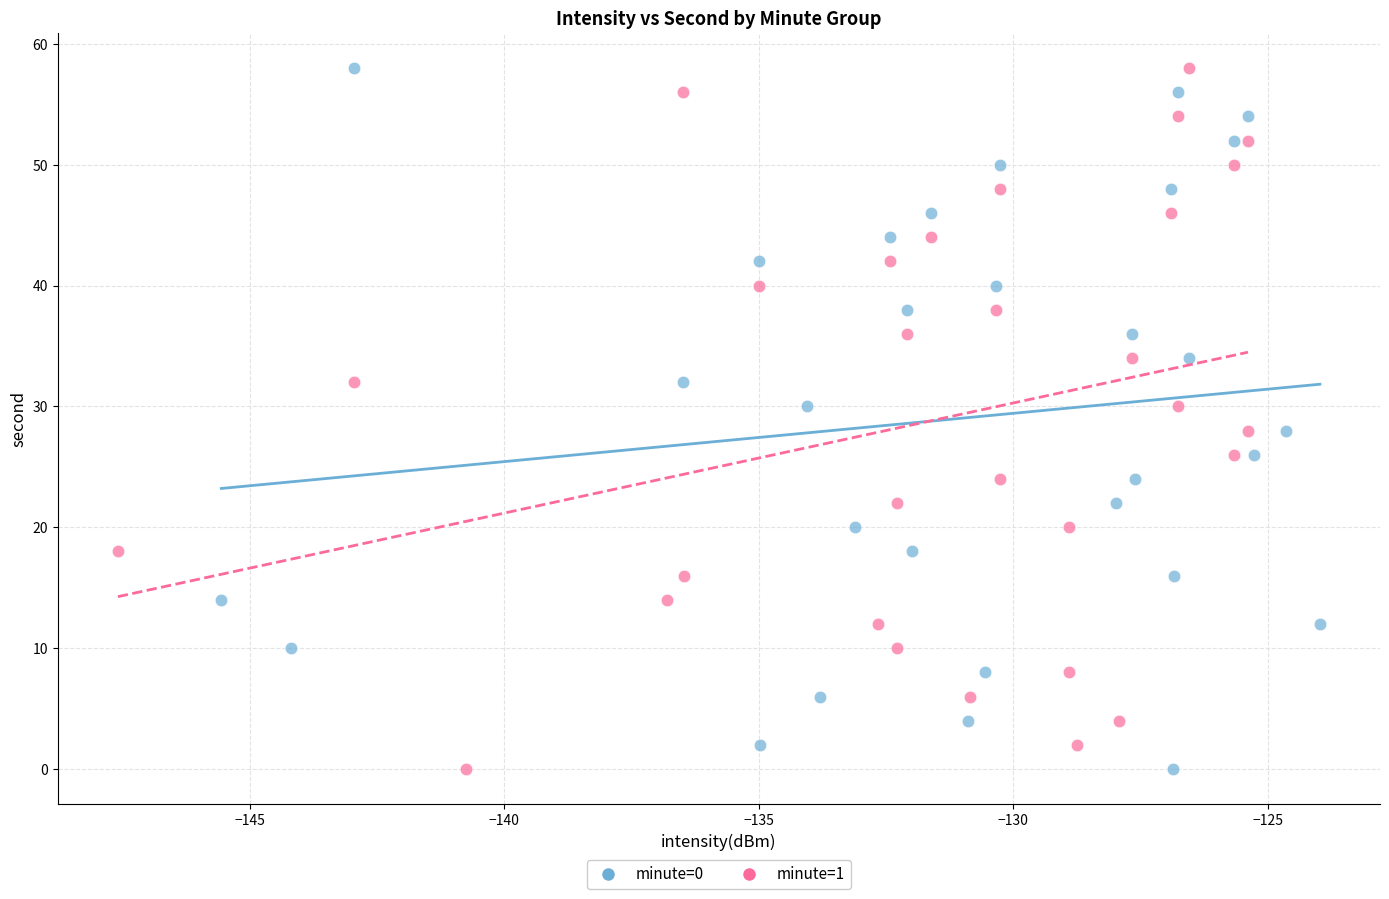

What are all the series names shown in the legend?

minute=0, minute=1